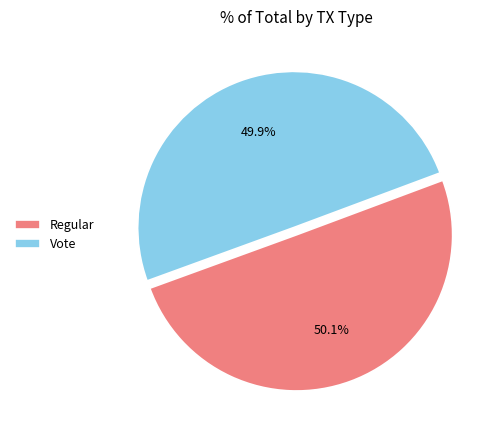

Is there any slice that represents more than half of the pie?

Yes